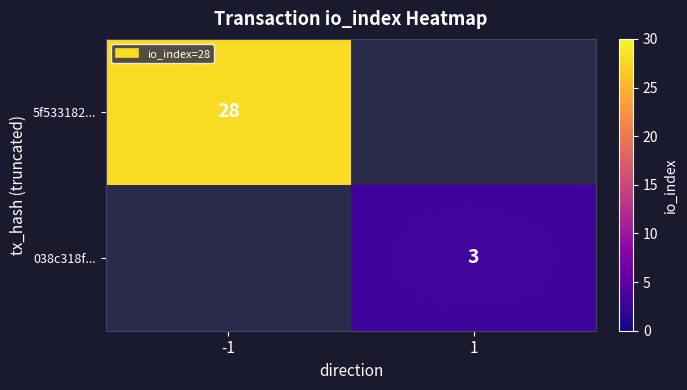

Is the value of 5f533182... at -1 greater than the value of 038c318f... at 1?

Yes